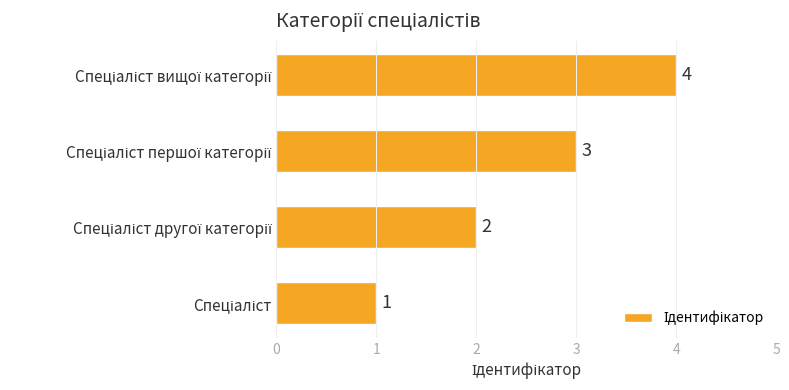

Count the values in the range 2 to 4.

3